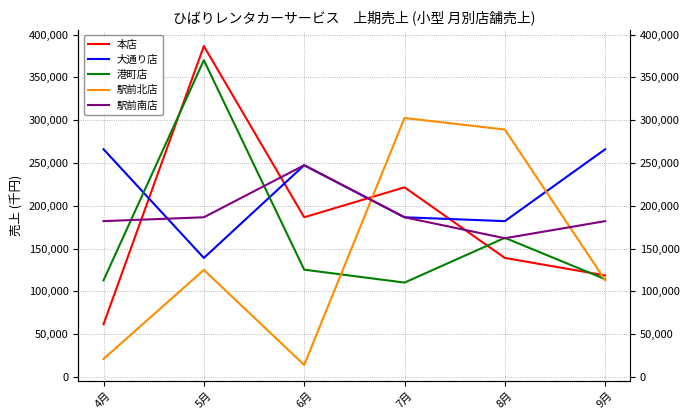

How many distinct data groups are displayed?

5